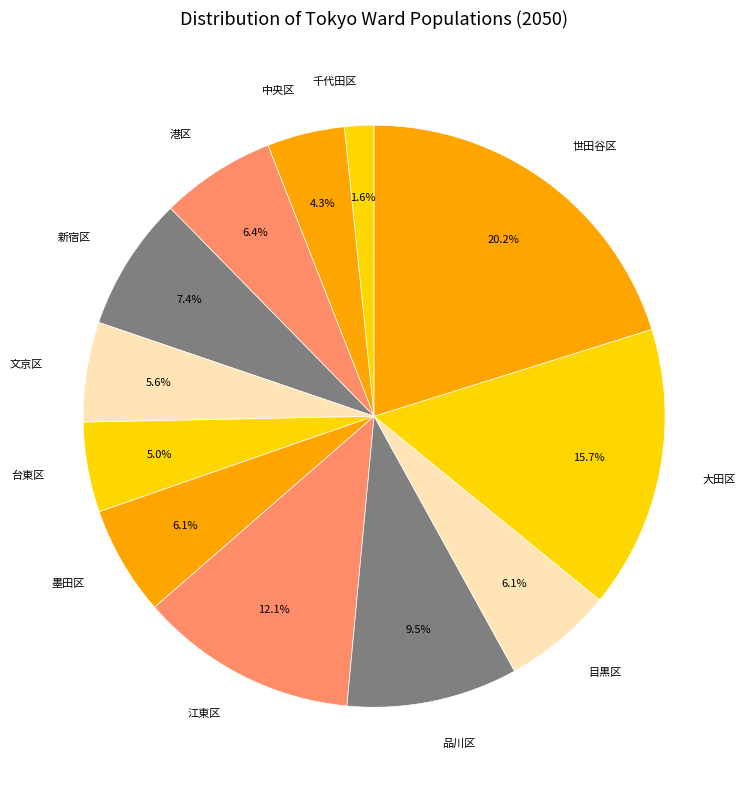

What is the largest slice in the pie chart?

世田谷区